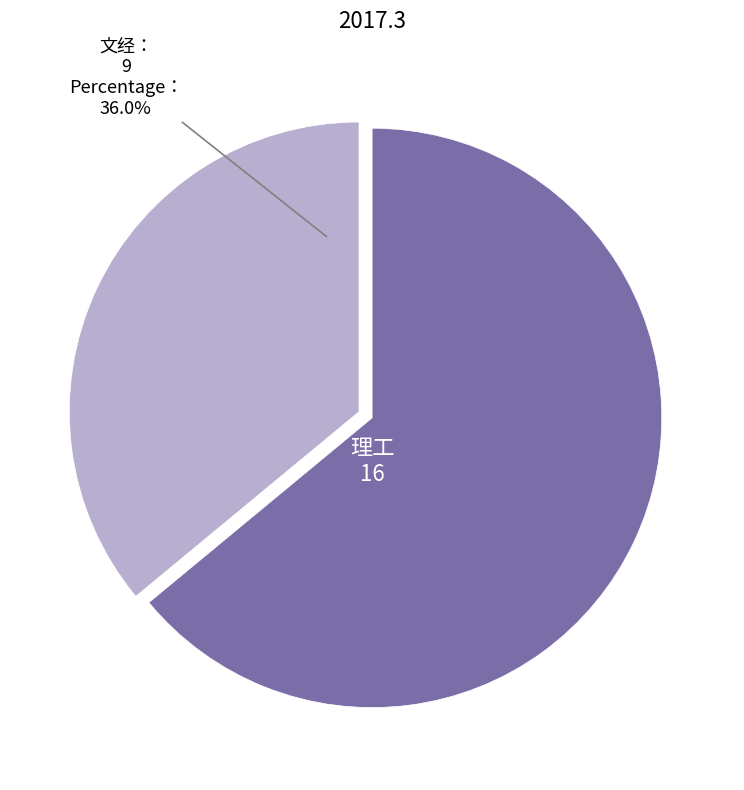

How many segments does this pie chart have?

2